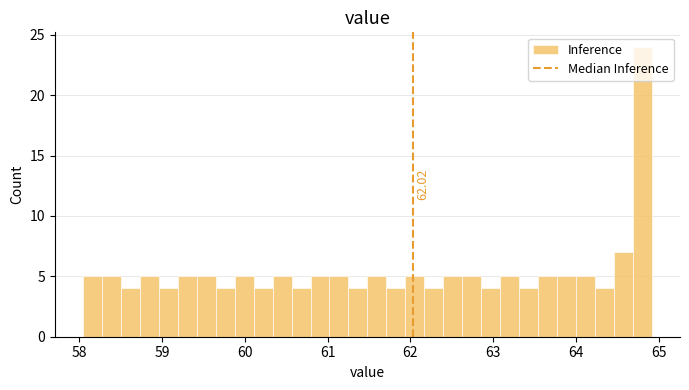

Read against the x-axis, roughly where is the centre of the tallest bar?

64.8